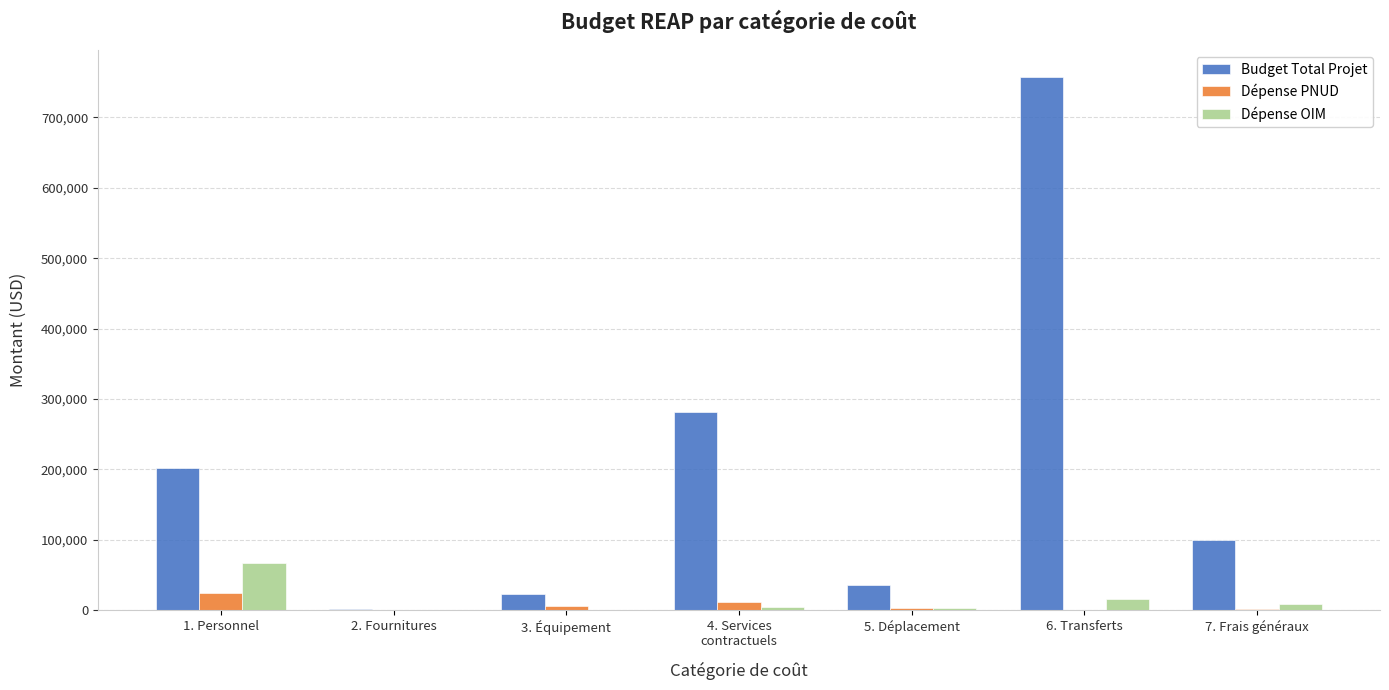

Which series changed the most between 2. Fournitures and 7. Frais généraux?

Budget Total Projet